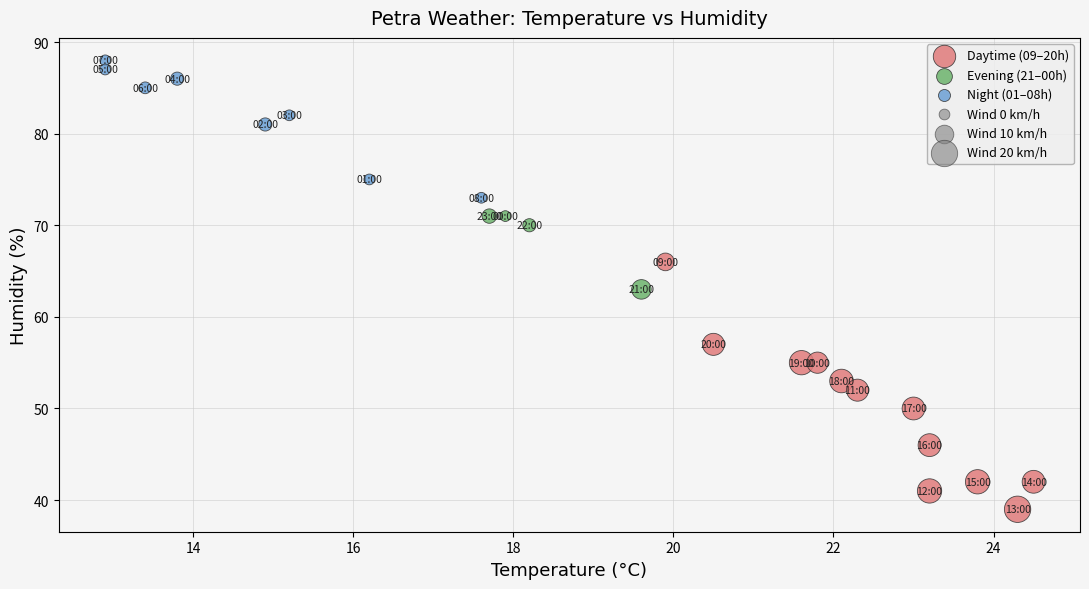

Which series contains the highest Y value?

Night (01–08h)